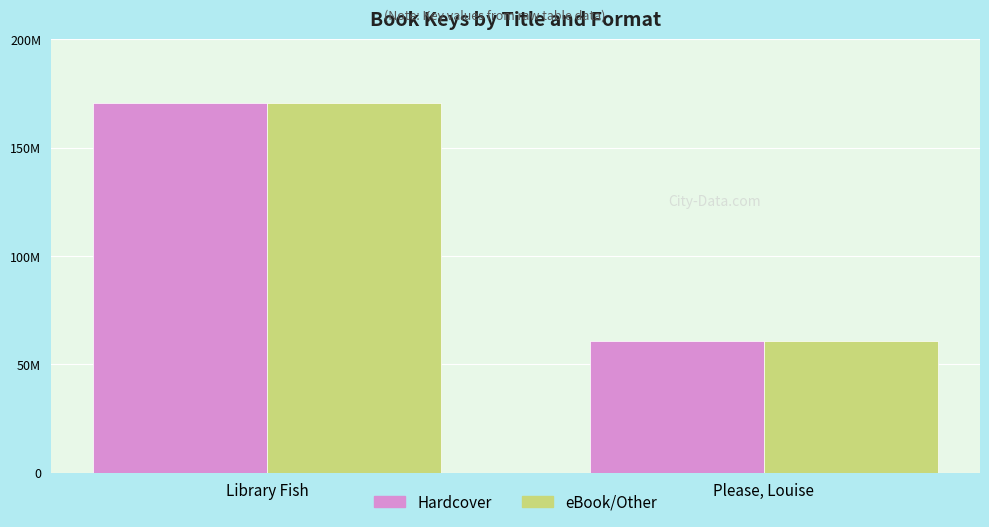

Which series has the widest spread of values?

Hardcover